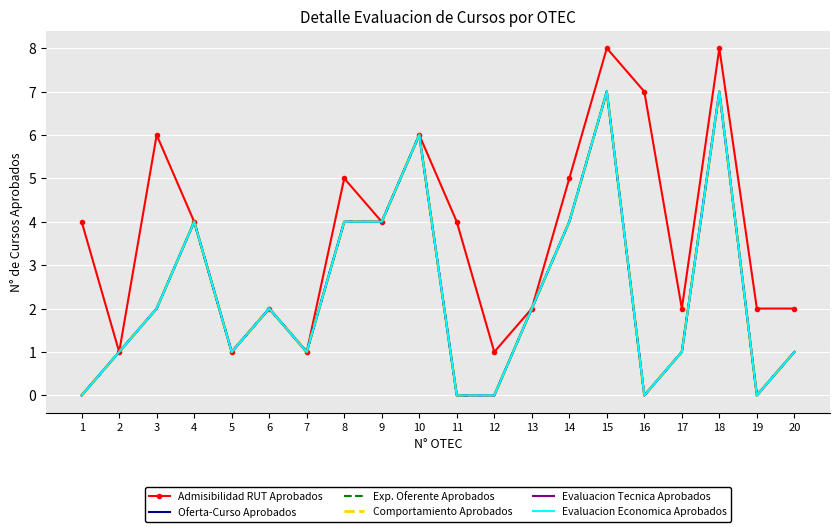

What is the total value across all series at 4?

24